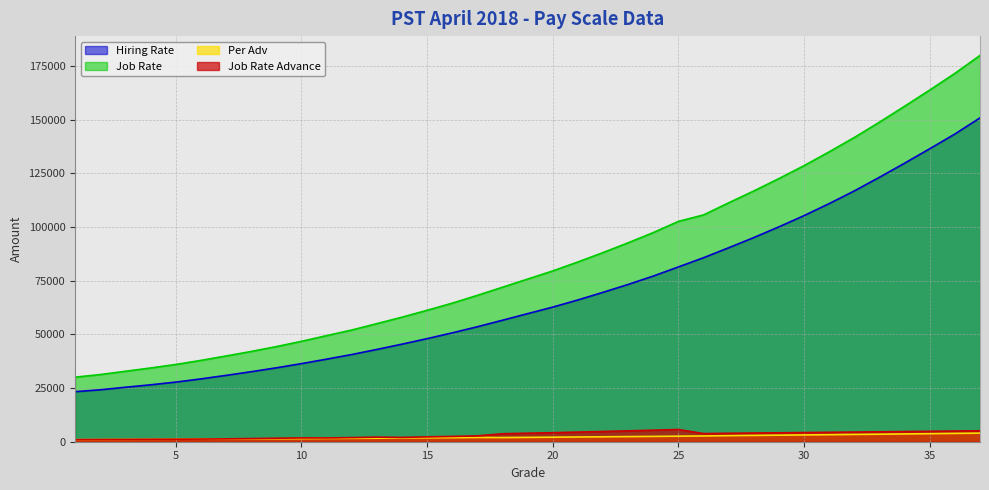

What is the average value of the Hiring Rate series?

68800